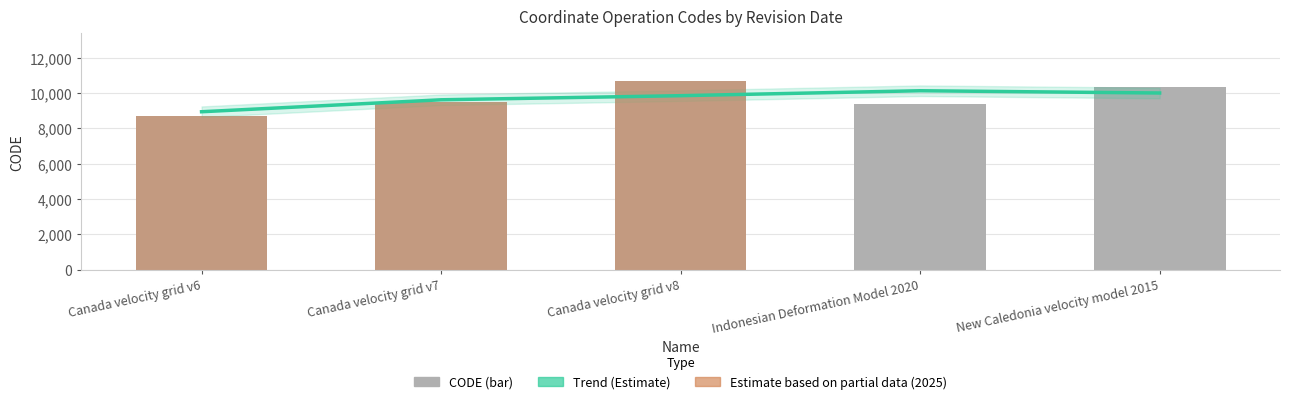

How many values exceed 9483?

2